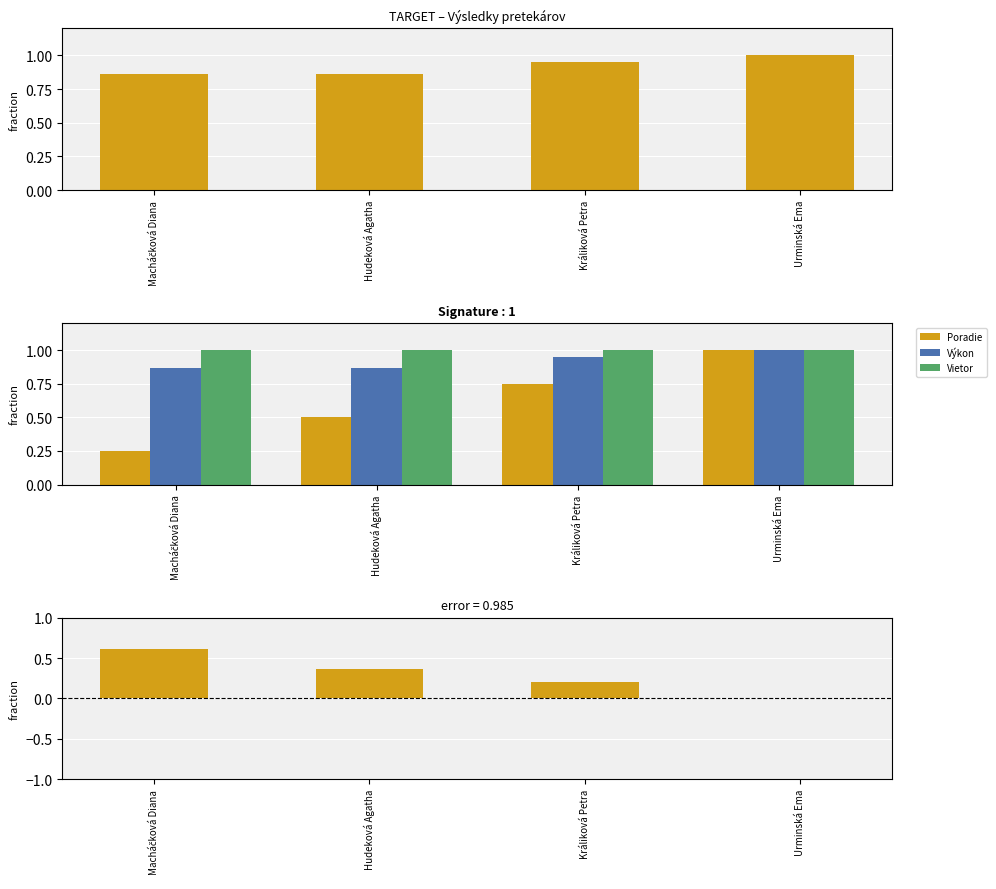

At which category is the sum across all series the highest?

Urminská Ema